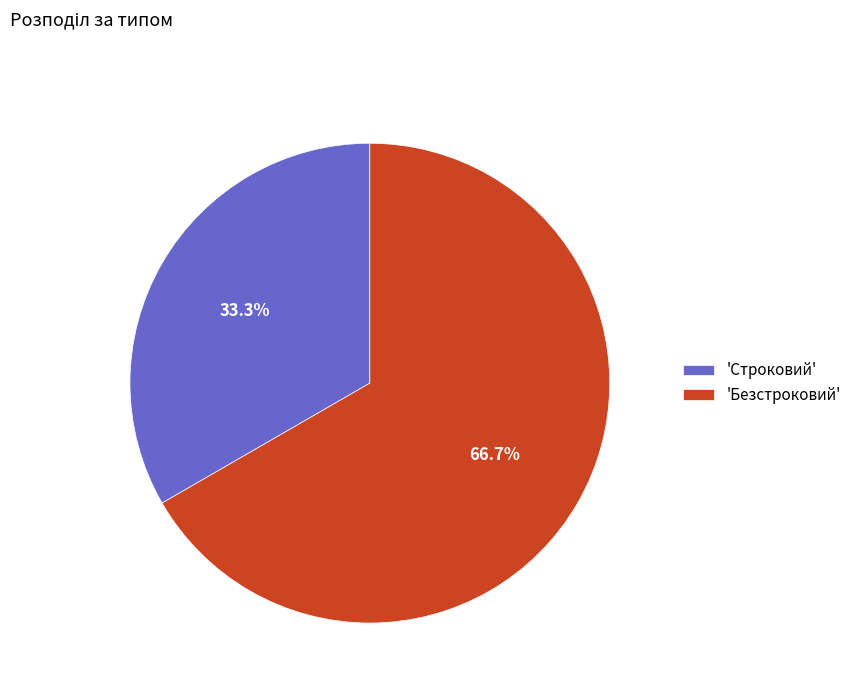

Does 'Строковий' account for over 50% of the chart?

No